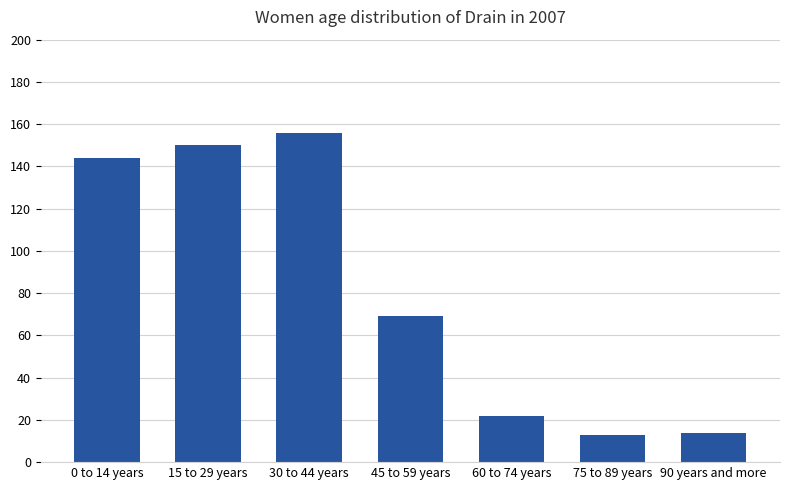

What position from the left is 75 to 89 years?

6